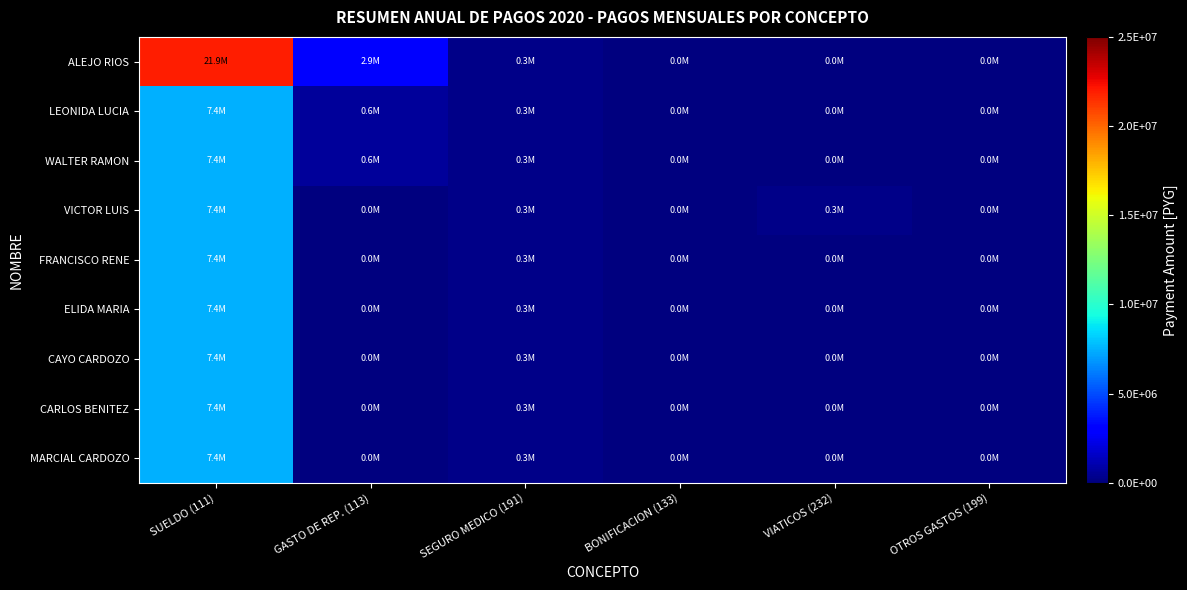

Reading left to right, transcribe all the data shown in this chart.

ALEJO RIOS: SUELDO (111)=21928394	GASTO DE REP. (113)=2851200	SEGURO MEDICO (191)=280000	BONIFICACION (133)=0	VIATICOS (232)=0	OTROS GASTOS (199)=0
LEONIDA LUCIA: SUELDO (111)=7425200	GASTO DE REP. (113)=631900	SEGURO MEDICO (191)=260000	BONIFICACION (133)=0	VIATICOS (232)=0	OTROS GASTOS (199)=0
WALTER RAMON: SUELDO (111)=7425200	GASTO DE REP. (113)=631900	SEGURO MEDICO (191)=260000	BONIFICACION (133)=0	VIATICOS (232)=0	OTROS GASTOS (199)=0
VICTOR LUIS: SUELDO (111)=7425200	GASTO DE REP. (113)=0	SEGURO MEDICO (191)=260000	BONIFICACION (133)=0	VIATICOS (232)=253020	OTROS GASTOS (199)=0
FRANCISCO RENE: SUELDO (111)=7425200	GASTO DE REP. (113)=0	SEGURO MEDICO (191)=260000	BONIFICACION (133)=0	VIATICOS (232)=0	OTROS GASTOS (199)=0
ELIDA MARIA: SUELDO (111)=7425200	GASTO DE REP. (113)=0	SEGURO MEDICO (191)=260000	BONIFICACION (133)=0	VIATICOS (232)=0	OTROS GASTOS (199)=0
CAYO CARDOZO: SUELDO (111)=7425200	GASTO DE REP. (113)=0	SEGURO MEDICO (191)=260000	BONIFICACION (133)=0	VIATICOS (232)=0	OTROS GASTOS (199)=0
CARLOS BENITEZ: SUELDO (111)=7425200	GASTO DE REP. (113)=0	SEGURO MEDICO (191)=260000	BONIFICACION (133)=0	VIATICOS (232)=0	OTROS GASTOS (199)=0
MARCIAL CARDOZO: SUELDO (111)=7425200	GASTO DE REP. (113)=0	SEGURO MEDICO (191)=260000	BONIFICACION (133)=0	VIATICOS (232)=0	OTROS GASTOS (199)=0